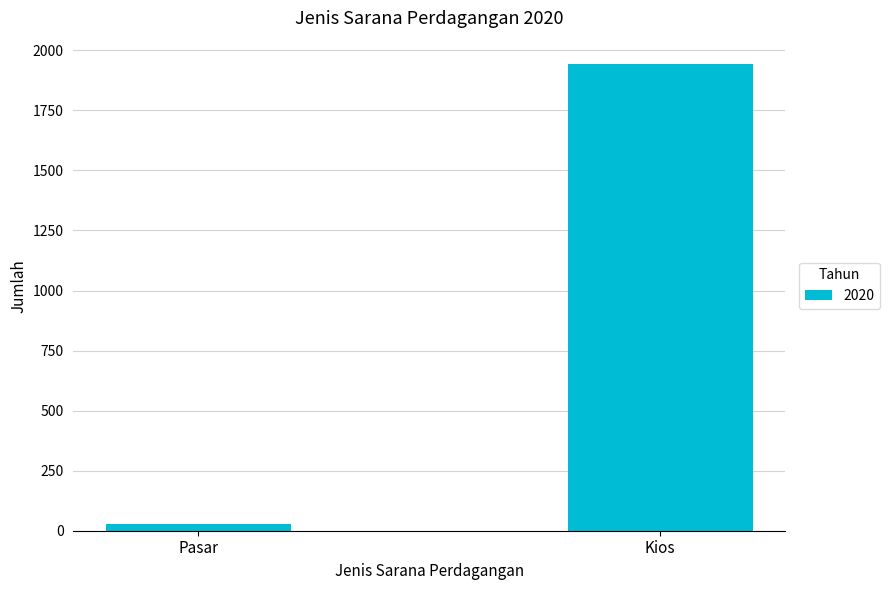

Does the chart contain stacked bars?

No